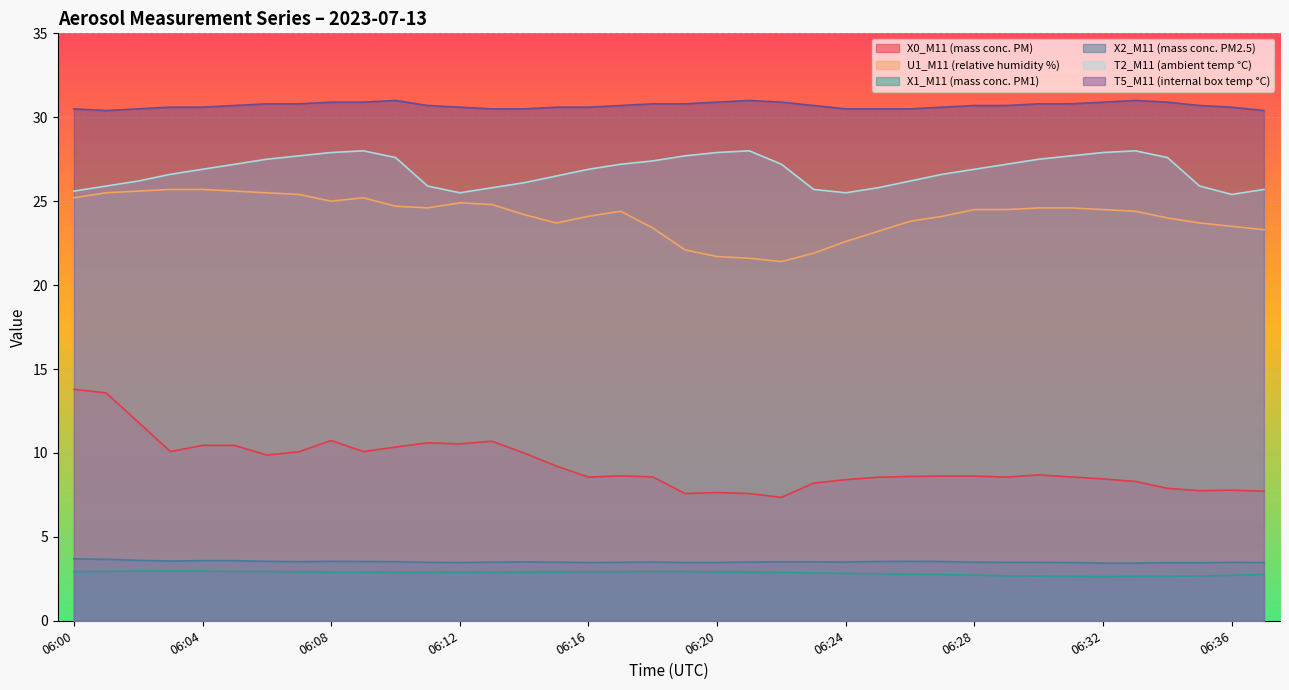

What are all the series names shown in the legend?

X0_M11 (mass conc. PM), U1_M11 (relative humidity %), X1_M11 (mass conc. PM1), X2_M11 (mass conc. PM2.5), T2_M11 (ambient temp °C), T5_M11 (internal box temp °C)